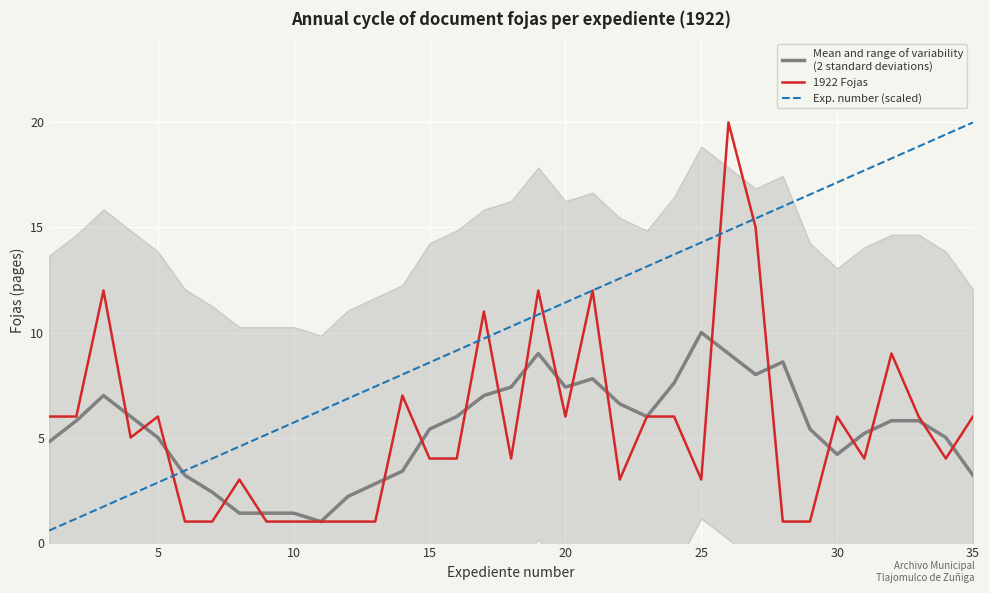

Reading left to right, list all the values displayed in this chart.

Mean and range of variability
(2 standard deviations): 4.8	5.8	7.0	6.0	5.0	3.2	2.4	1.4	1.4	1.4	1.0	2.2	2.8	3.4	5.4	6.0	7.0	7.4	9.0	7.4	7.8	6.6	6.0	7.6	10.0	9.0	8.0	8.6	5.4	4.2	5.2	5.8	5.8	5.0	3.2
1922 Fojas: 6.0	6.0	12.0	5.0	6.0	1.0	1.0	3.0	1.0	1.0	1.0	1.0	1.0	7.0	4.0	4.0	11.0	4.0	12.0	6.0	12.0	3.0	6.0	6.0	3.0	20.0	15.0	1.0	1.0	6.0	4.0	9.0	6.0	4.0	6.0
Exp. number (scaled): 0.6	1.1	1.7	2.3	2.9	3.4	4.0	4.6	5.1	5.7	6.3	6.9	7.4	8.0	8.6	9.1	9.7	10.3	10.9	11.4	12.0	12.6	13.1	13.7	14.3	14.9	15.4	16.0	16.6	17.1	17.7	18.3	18.9	19.4	20.0